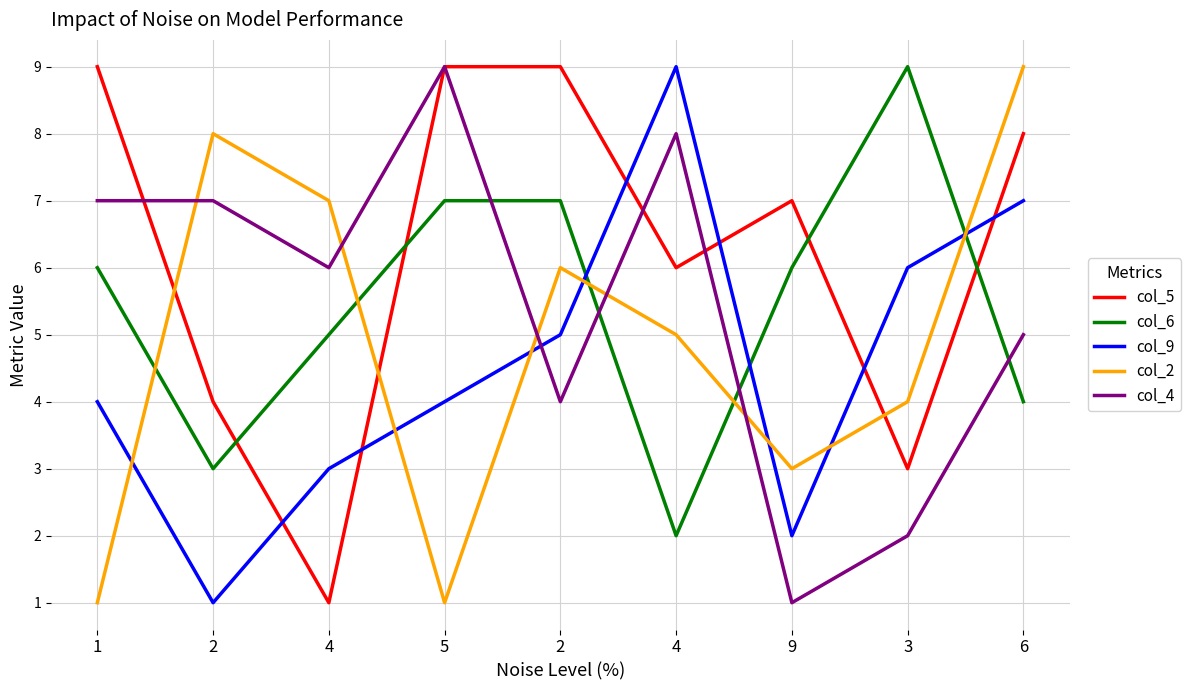

What is the minimum value for col_2?

1